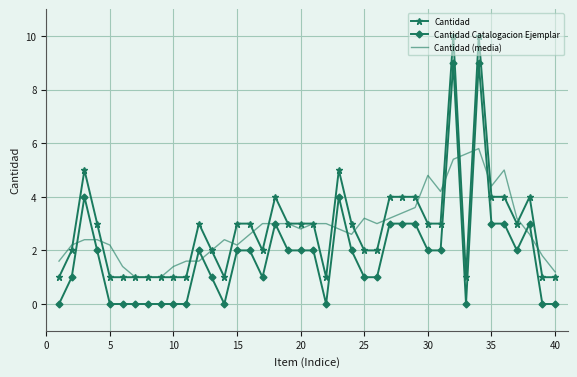

Reading left to right, extract all data points from this chart.

Cantidad: 1.0	2.0	5.0	3.0	1.0	1.0	1.0	1.0	1.0	1.0	1.0	3.0	2.0	1.0	3.0	3.0	2.0	4.0	3.0	3.0	3.0	1.0	5.0	3.0	2.0	2.0	4.0	4.0	4.0	3.0	3.0	10.0	1.0	10.0	4.0	4.0	3.0	4.0	1.0	1.0
Cantidad Catalogacion Ejemplar: 0.0	1.0	4.0	2.0	0.0	0.0	0.0	0.0	0.0	0.0	0.0	2.0	1.0	0.0	2.0	2.0	1.0	3.0	2.0	2.0	2.0	0.0	4.0	2.0	1.0	1.0	3.0	3.0	3.0	2.0	2.0	9.0	0.0	9.0	3.0	3.0	2.0	3.0	0.0	0.0
Cantidad (media): 1.6	2.2	2.4	2.4	2.2	1.4	1.0	1.0	1.0	1.4	1.6	1.6	2.0	2.4	2.2	2.6	3.0	3.0	3.0	2.8	3.0	3.0	2.8	2.6	3.2	3.0	3.2	3.4	3.6	4.8	4.2	5.4	5.6	5.8	4.4	5.0	3.2	2.6	1.8	1.2